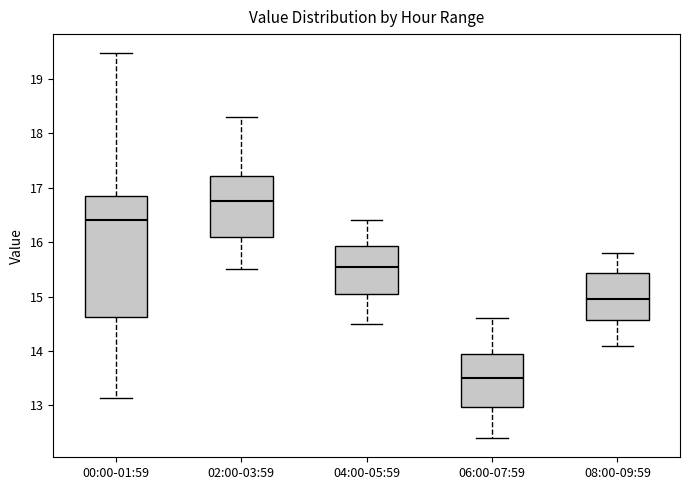

Reading left to right, read every box against the y-axis: the position of its median line, the range the box covers, and the ends of its whiskers. The values are not printed on the chart, so give them approximately, as read against the axis.

00:00-01:59: median 16.4, box 14.6 to 16.8, whiskers 13.1 to 19.5
02:00-03:59: median 16.8, box 16.1 to 17.2, whiskers 15.5 to 18.3
04:00-05:59: median 15.6, box 15.1 to 15.9, whiskers 14.5 to 16.4
06:00-07:59: median 13.5, box 13.0 to 14.0, whiskers 12.4 to 14.6
08:00-09:59: median 15.0, box 14.6 to 15.4, whiskers 14.1 to 15.8